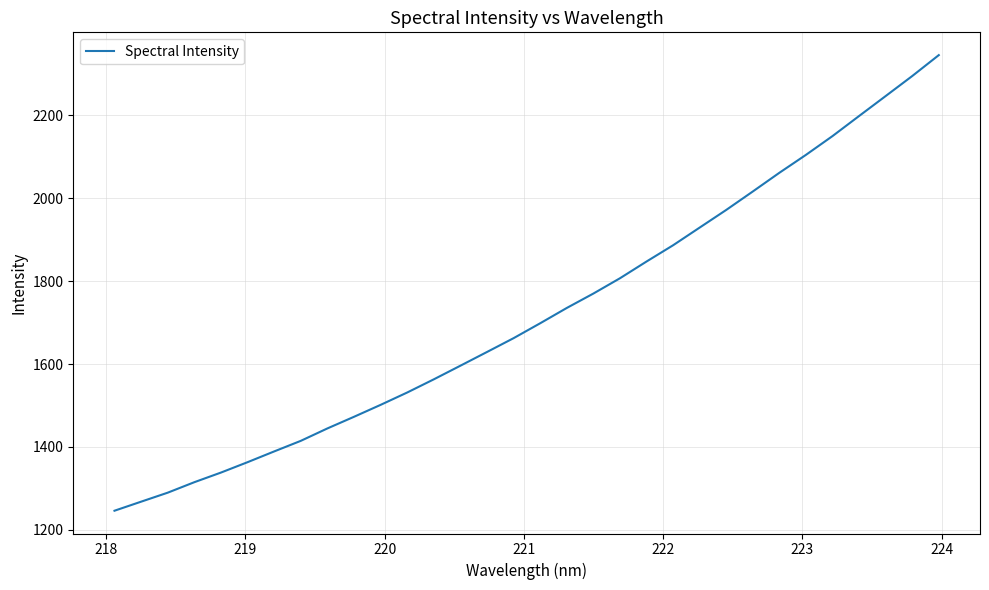

What is the difference between the maximum and minimum values?

1098.1